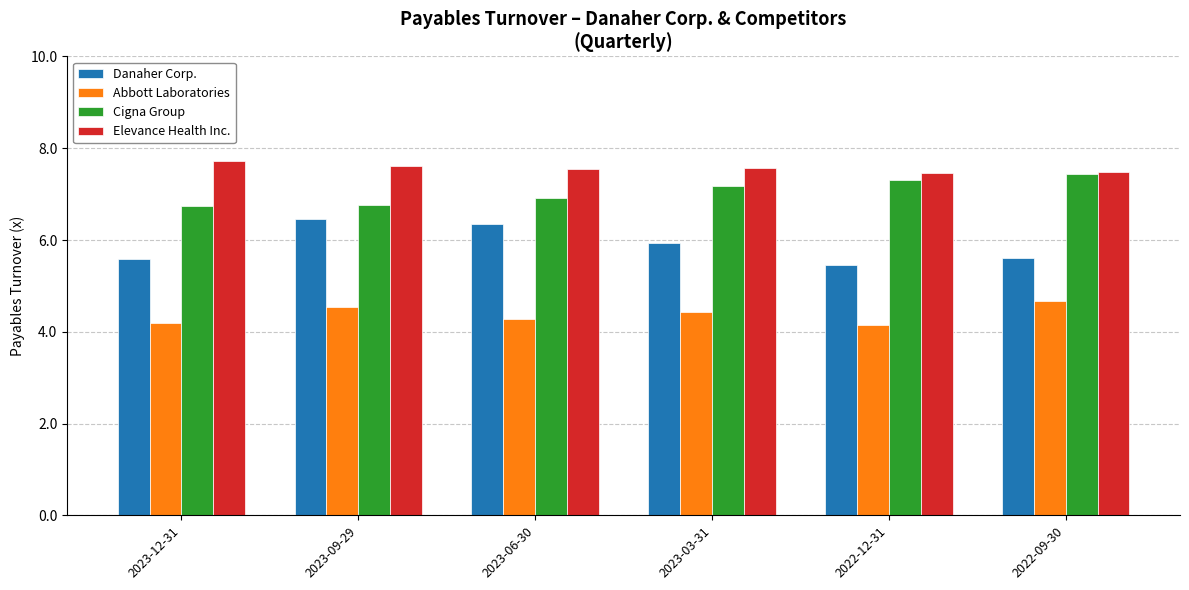

Is the value of Elevance Health Inc. at 2023-06-30 greater than the value of Danaher Corp. at 2022-09-30?

Yes